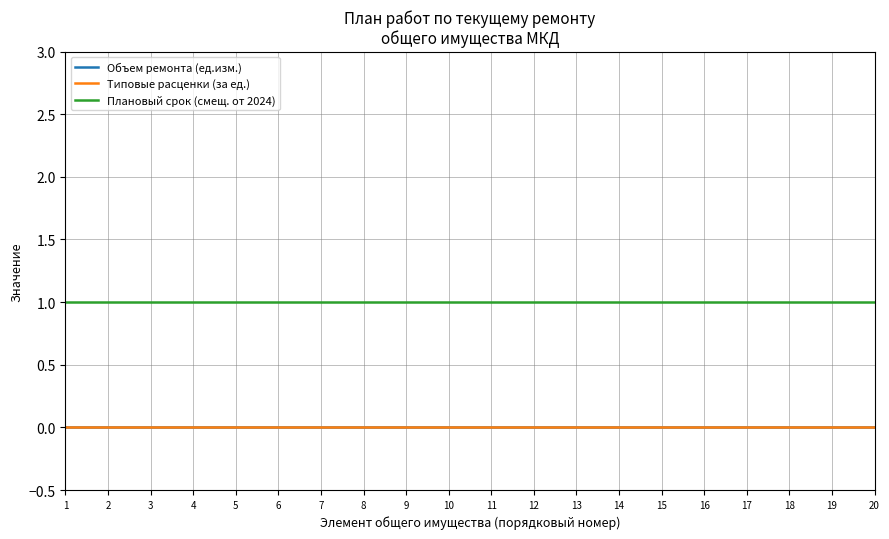

Does the chart have visible grid lines?

Yes